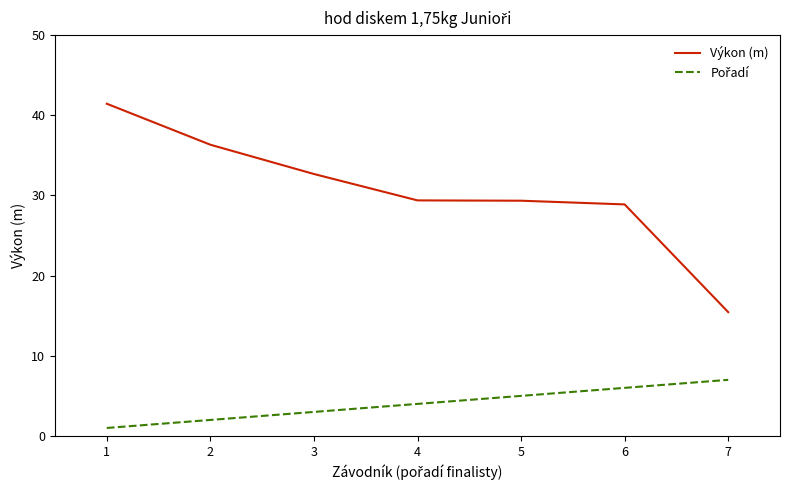

What is the difference between the second highest and minimum values in the Výkon (m) series?

20.9